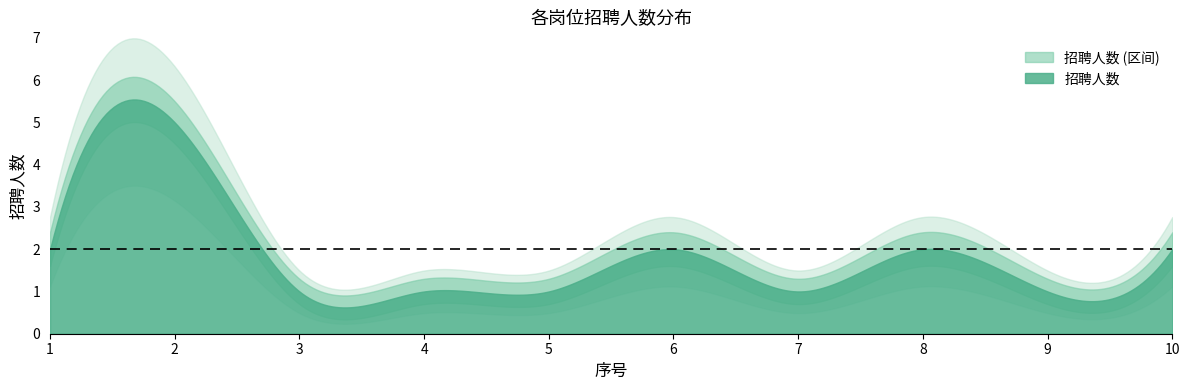

Reading left to right, what are all the values shown in this chart?

招聘人数: 2.0	5.0	1.0	1.0	1.0	2.0	1.0	2.0	1.0	2.0
招聘人数_upper: 2.4	5.5	1.3	1.3	1.3	2.4	1.3	2.4	1.3	2.4
招聘人数_lower: 1.6	4.5	0.7	0.7	0.7	1.6	0.7	1.6	0.7	1.6